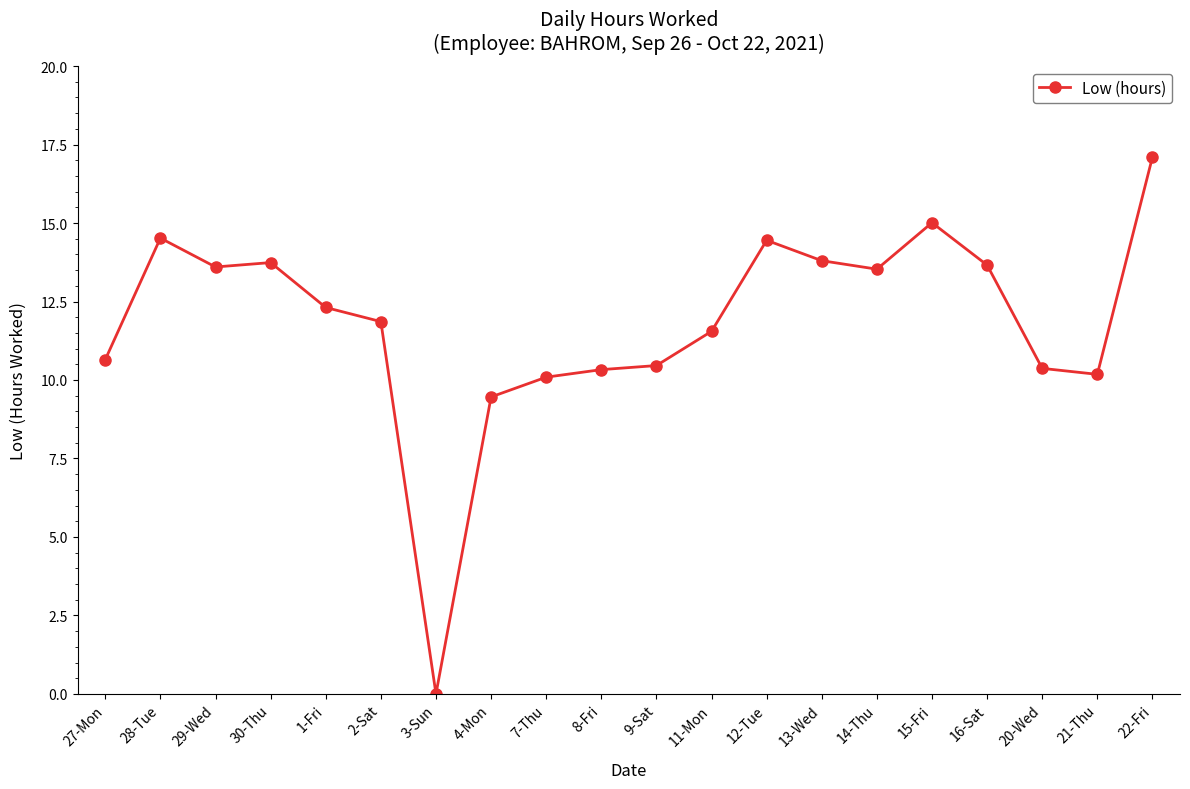

True or false: the data shows 6.0 at 2-Sat.

False